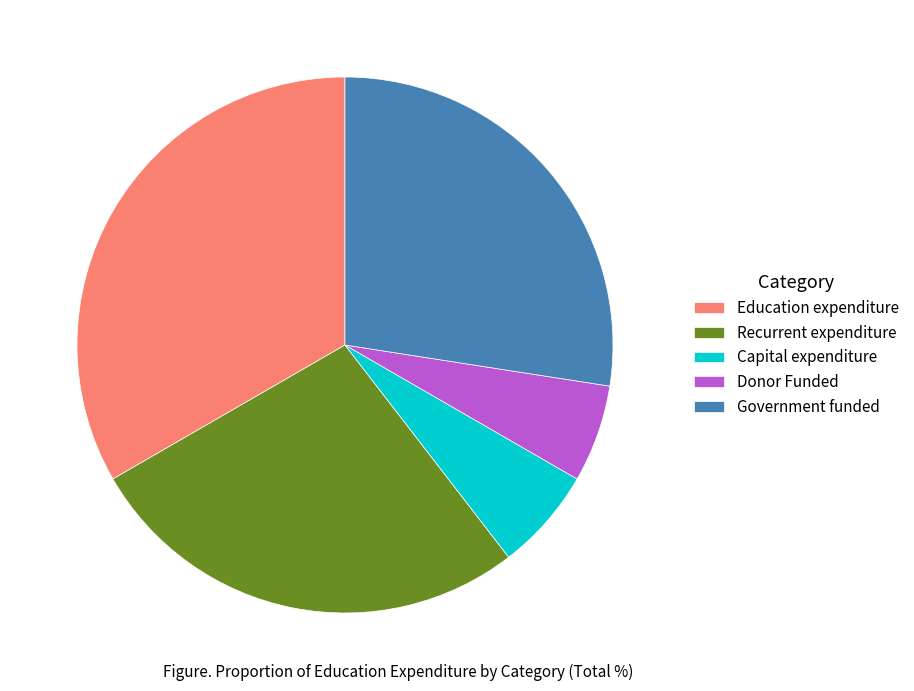

Is the sum of Education expenditure and Donor Funded greater than half?

No